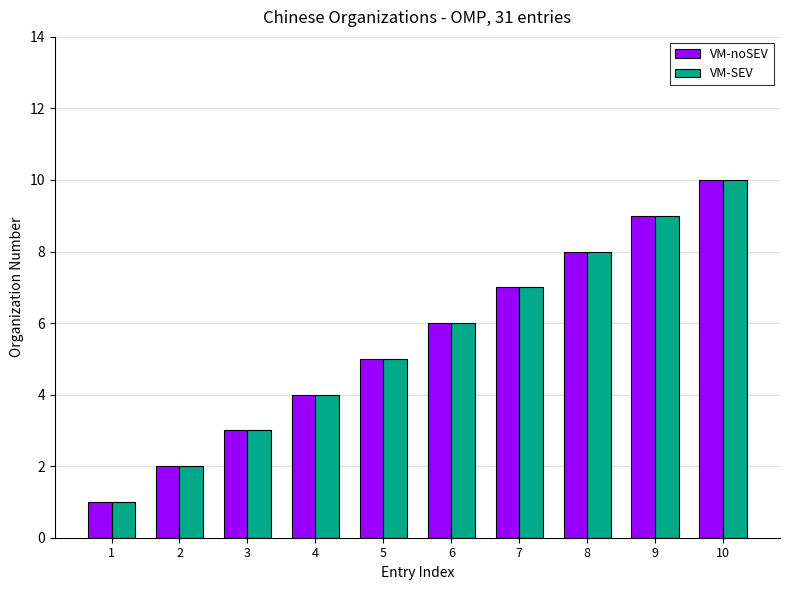

The VM-SEV series shows 17 at 10. True or false?

False